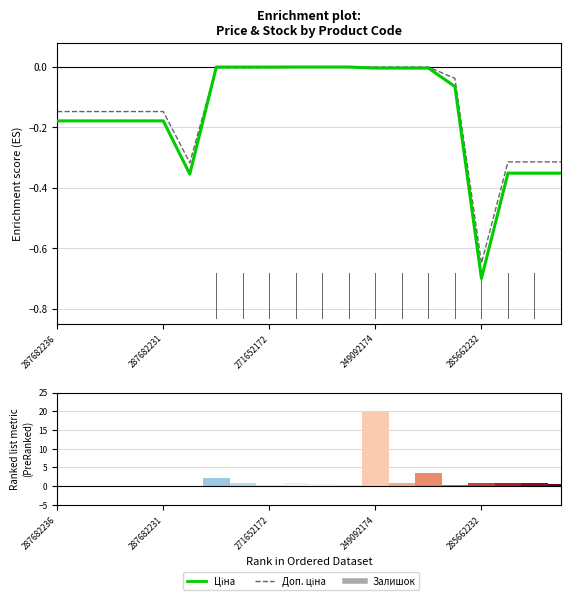

What is the sum of the Доп. ціна values at 10 and 287682236?

-0.1